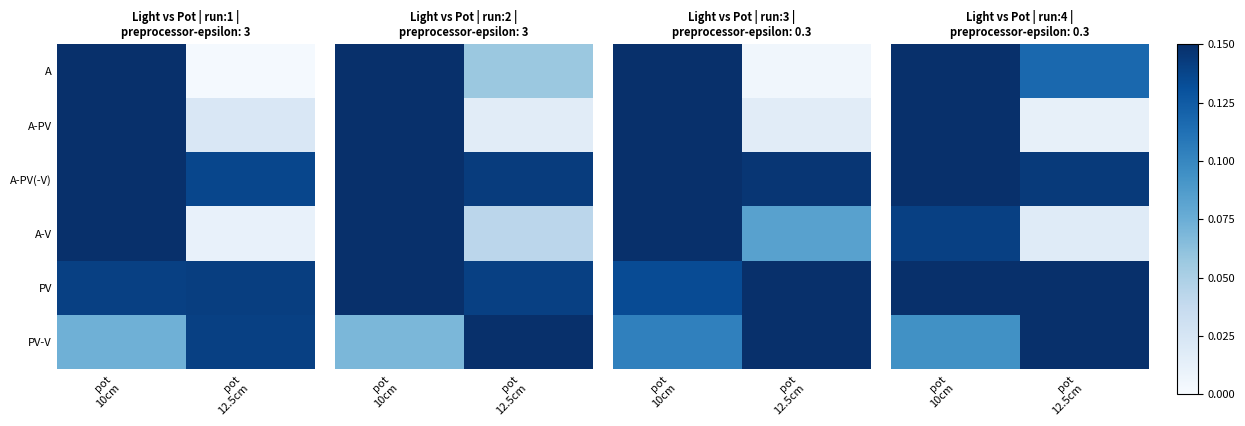

The value of A at pot 12.5cm is 0.2. True or false?

False